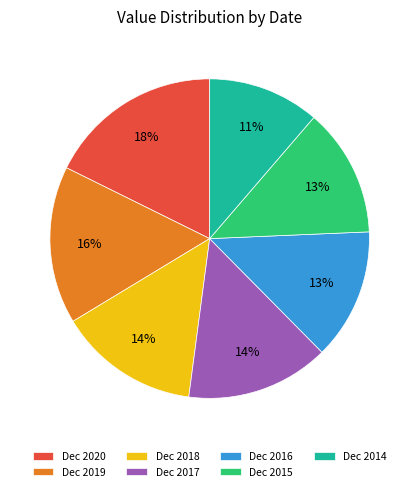

To the nearest percent, what portion does Dec 2017 represent?

14%